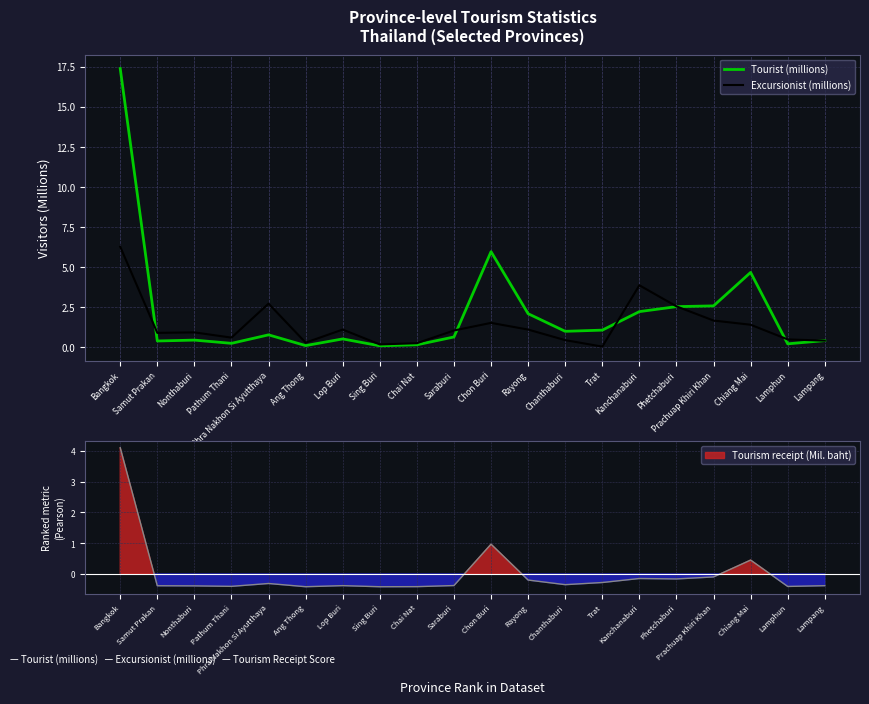

In Tourist (millions), how many points are higher than both neighbors (excluding endpoints)?

5